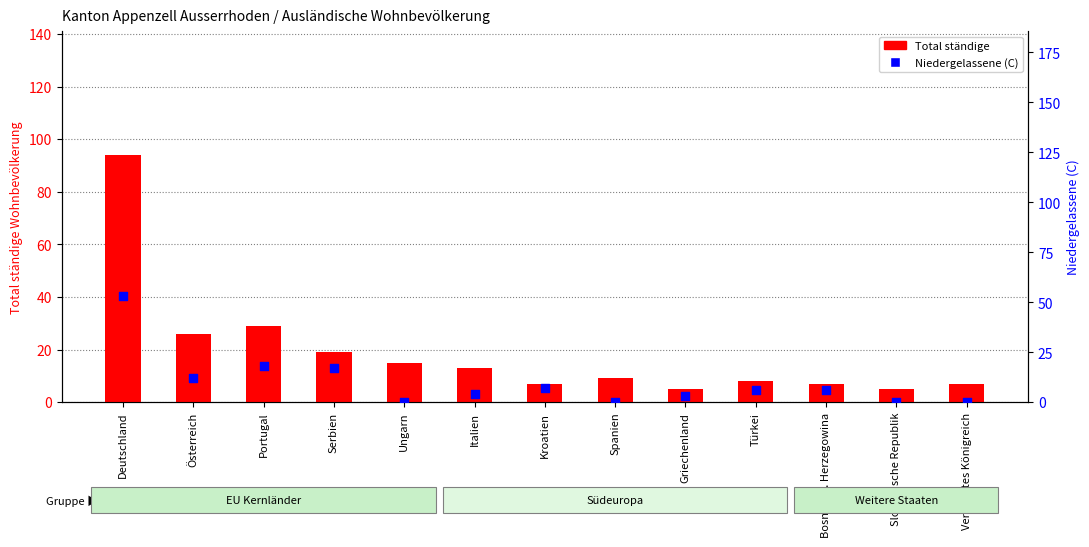

Which series has the largest total across all categories?

Total ständige